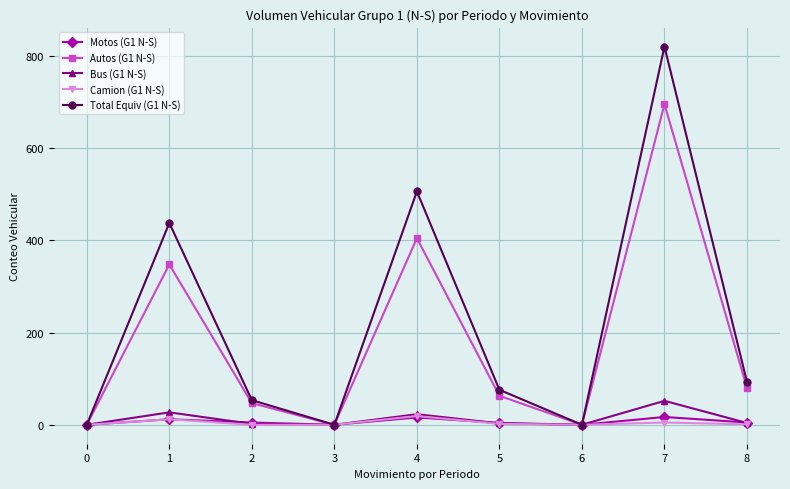

Is the value of Bus (G1 N-S) at 3 greater than the value of Total Equiv (G1 N-S) at 5?

No